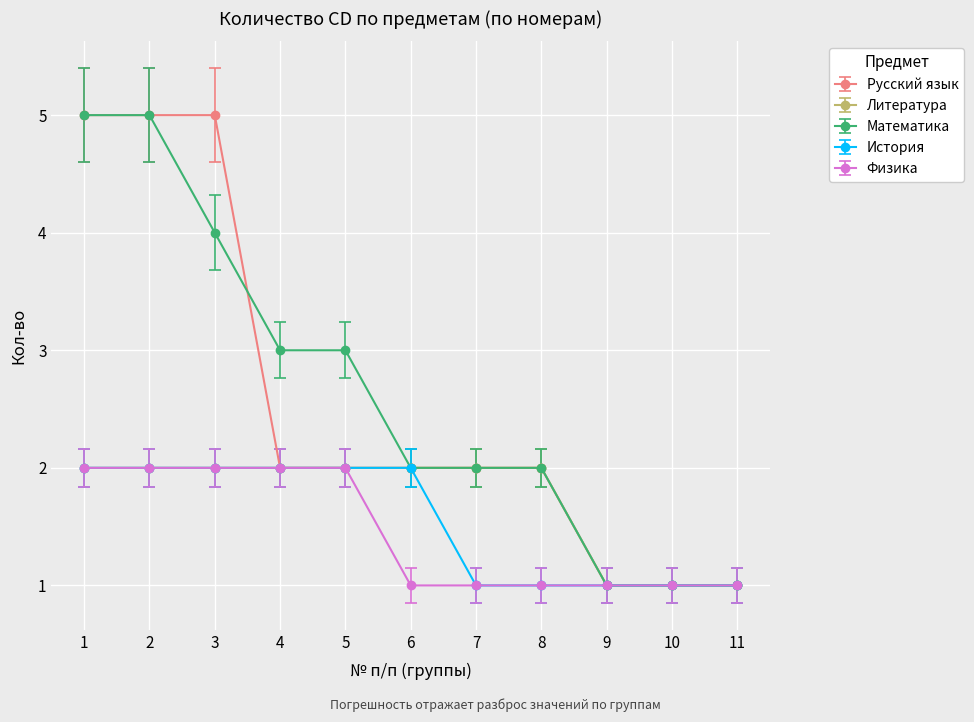

The value of Литература at 3 is 2. True or false?

True